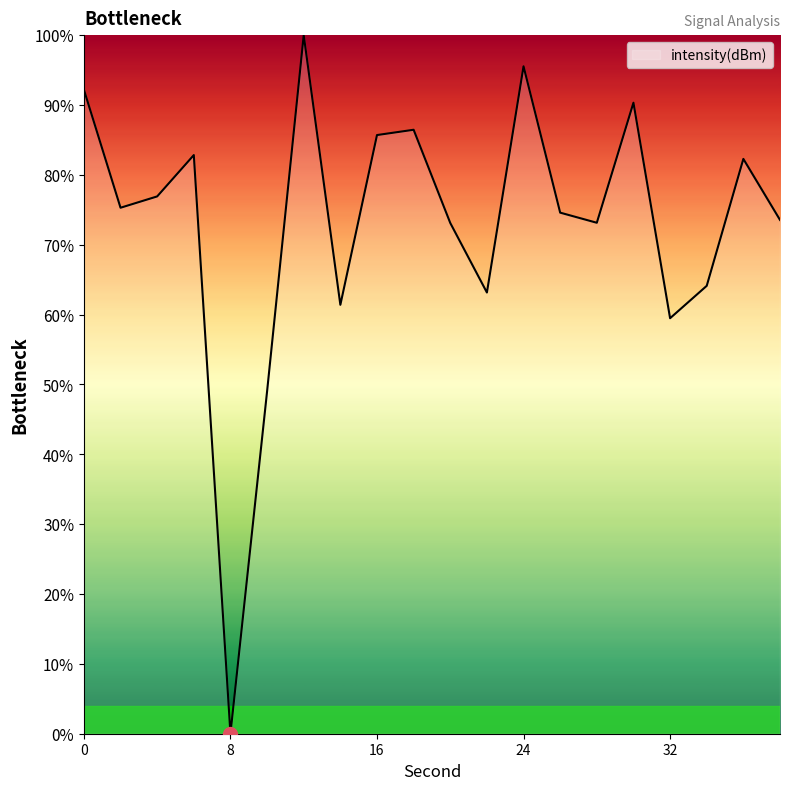

What is the greatest value displayed?

100.0